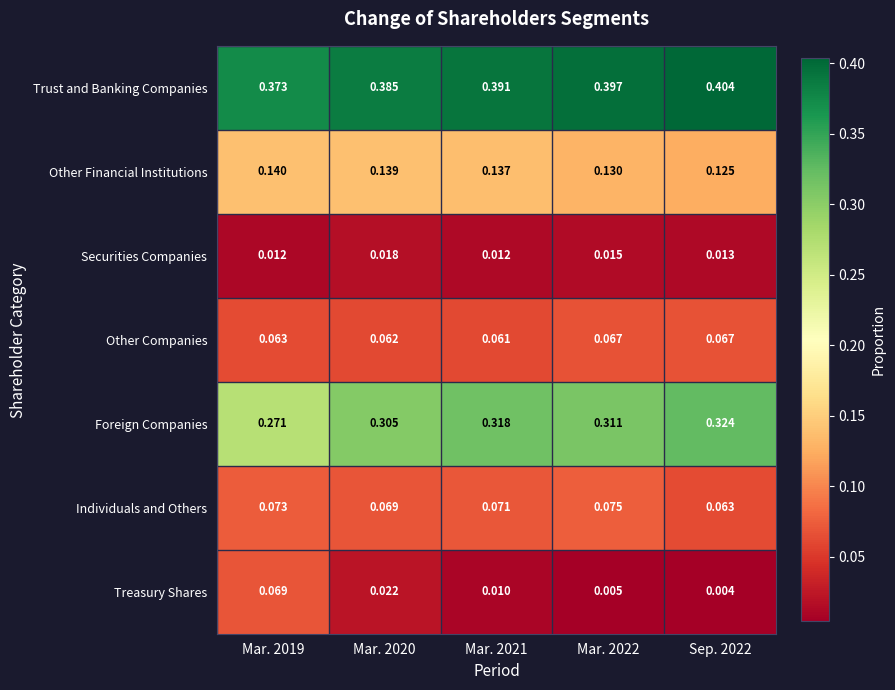

Which series has the largest total across all categories?

Trust and Banking Companies